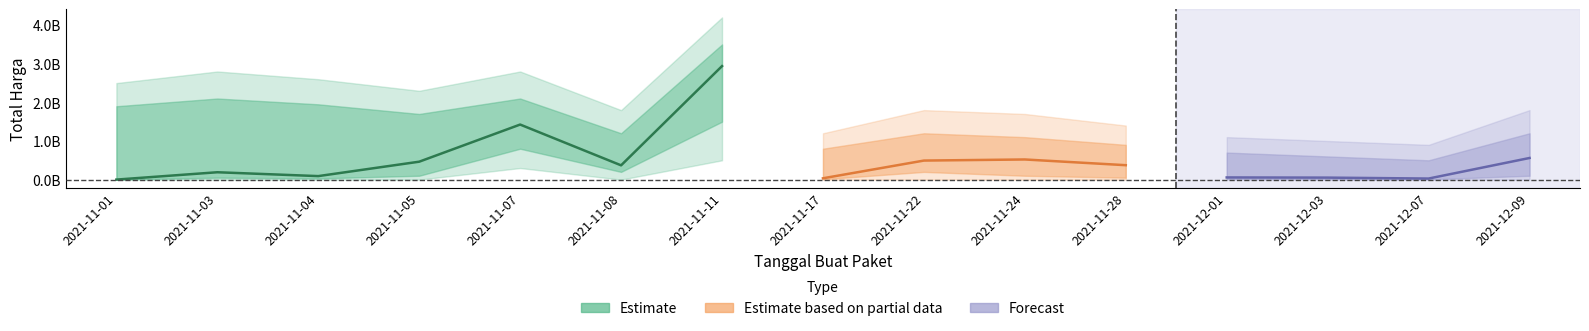

What position from the right is 2021-11-01?

15